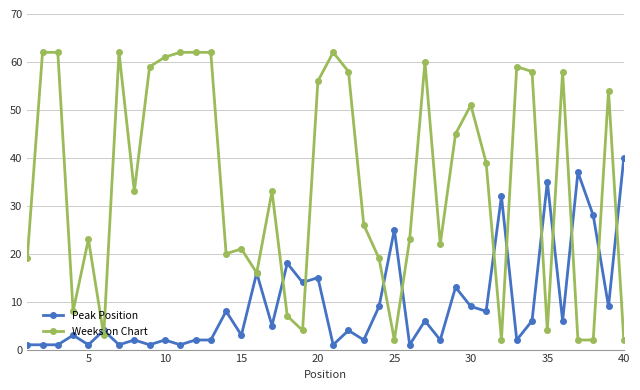

Which series has the widest spread of values?

Weeks on Chart